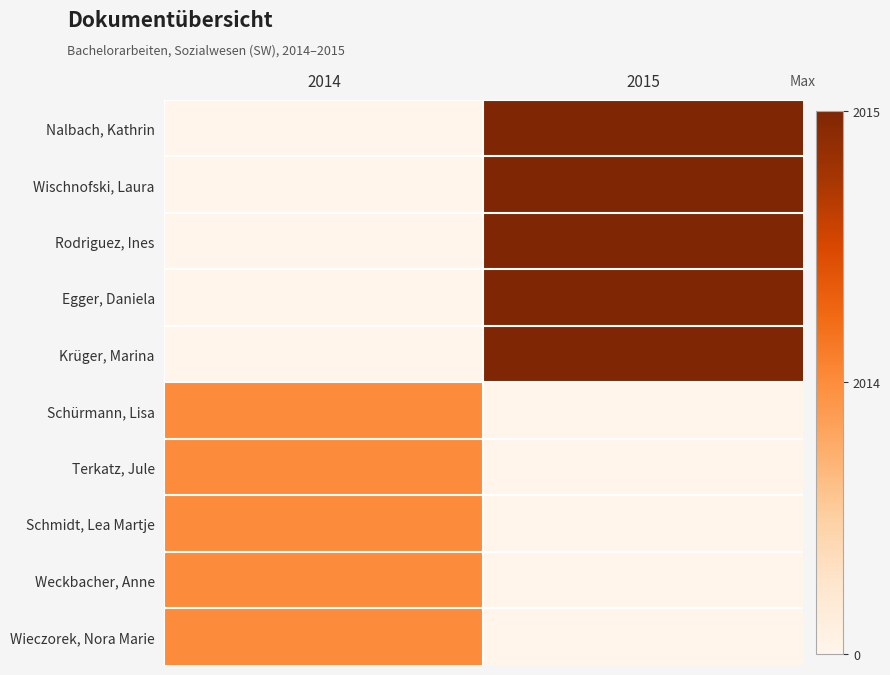

Reading left to right, transcribe all the data shown in this chart.

Nalbach, Kathrin: 2014=0	2015=2
Wischnofski, Laura: 2014=0	2015=2
Rodriguez, Ines: 2014=0	2015=2
Egger, Daniela: 2014=0	2015=2
Krüger, Marina: 2014=0	2015=2
Schürmann, Lisa: 2014=1	2015=0
Terkatz, Jule: 2014=1	2015=0
Schmidt, Lea Martje: 2014=1	2015=0
Weckbacher, Anne: 2014=1	2015=0
Wieczorek, Nora Marie: 2014=1	2015=0